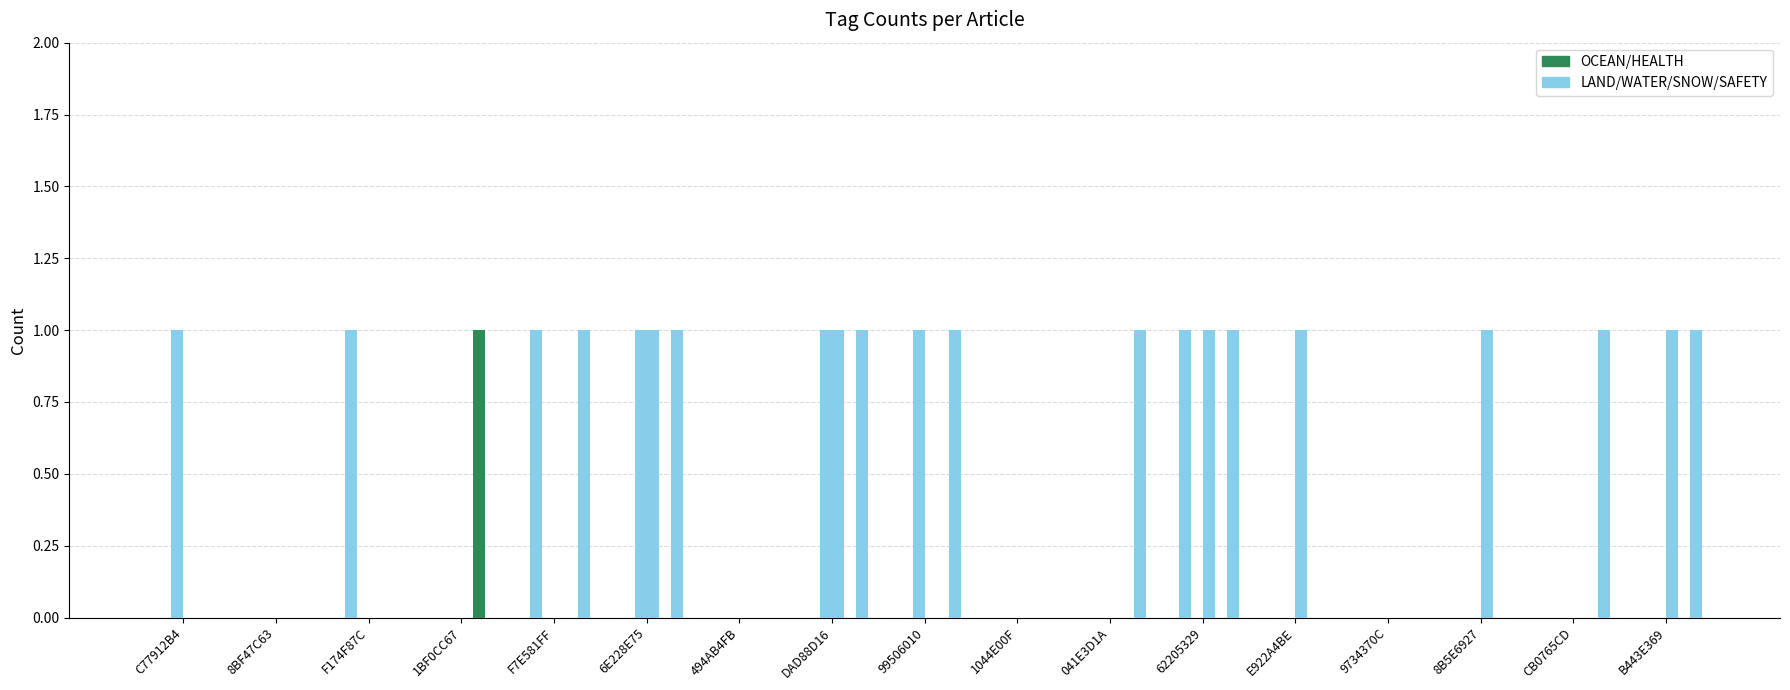

Does the chart contain stacked bars?

No